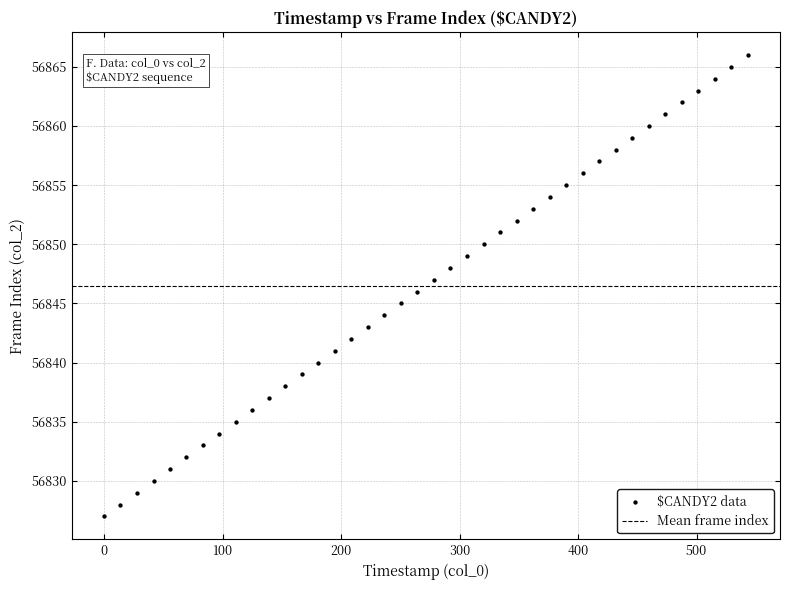

What is the range of Y values (max minus min)?

39